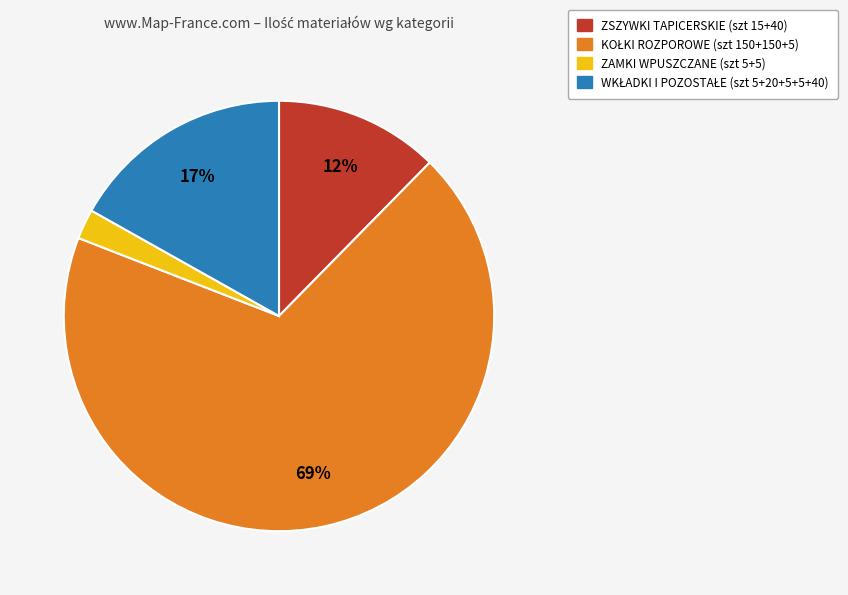

Is there any slice that represents more than half of the pie?

Yes